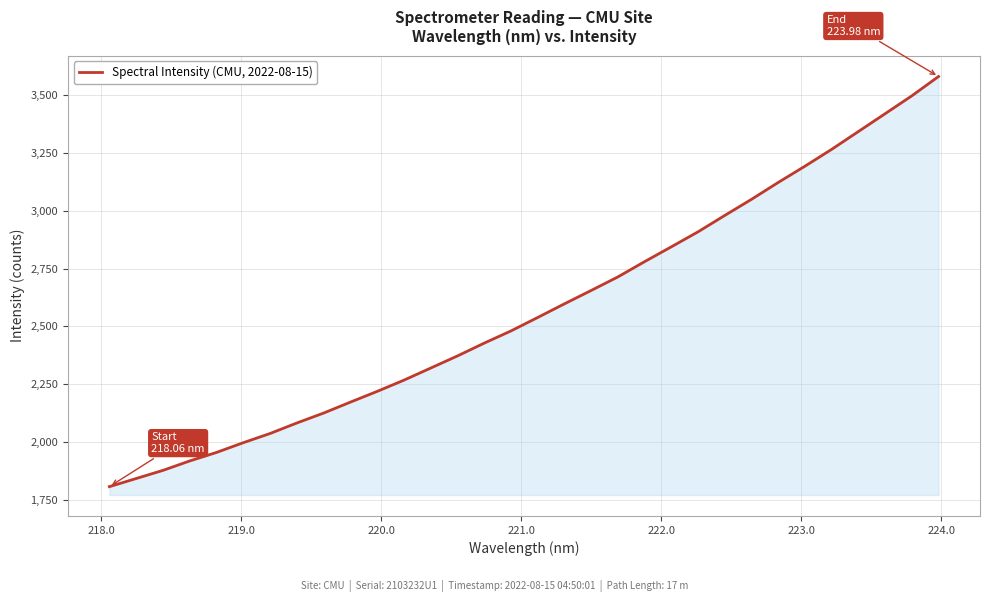

What is the difference between the maximum and minimum values?

1770.4